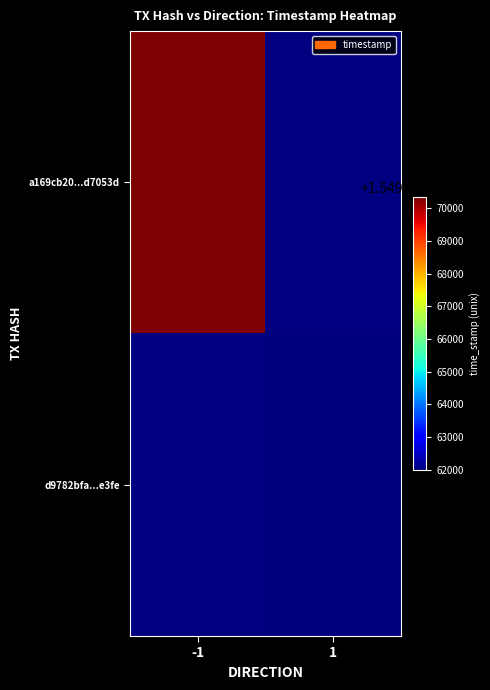

Is it true that d9782bfa...e3fe equals 1549761998.0 at 1?

True